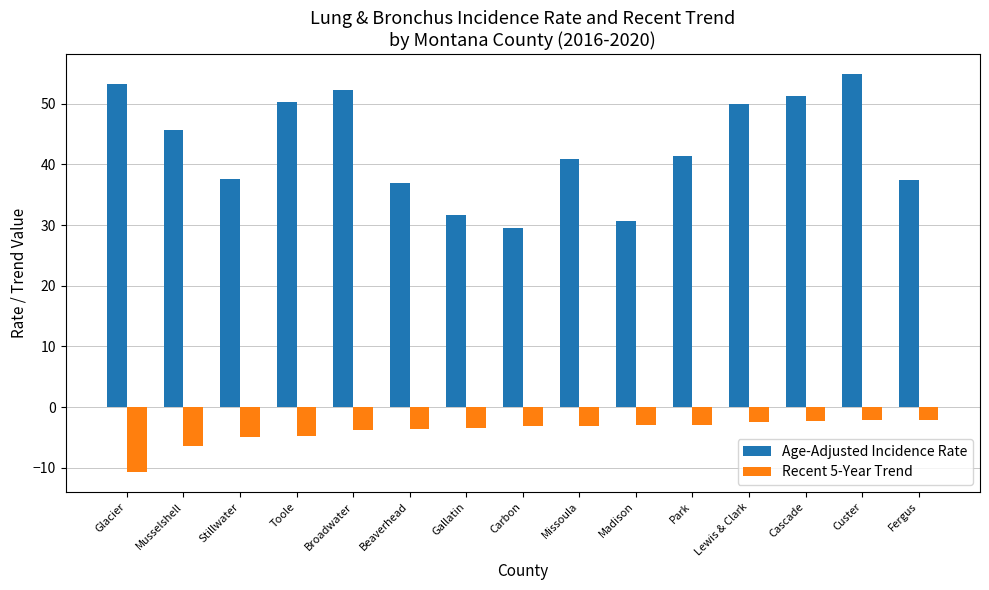

List the series in order of their overall mean, lowest first.

Recent 5-Year Trend, Age-Adjusted Incidence Rate